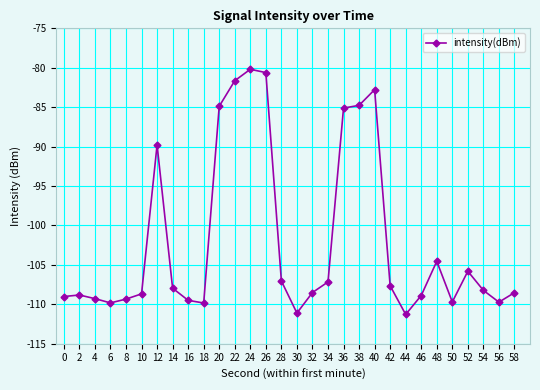

What is the value of the 2nd point from the left?

-108.8